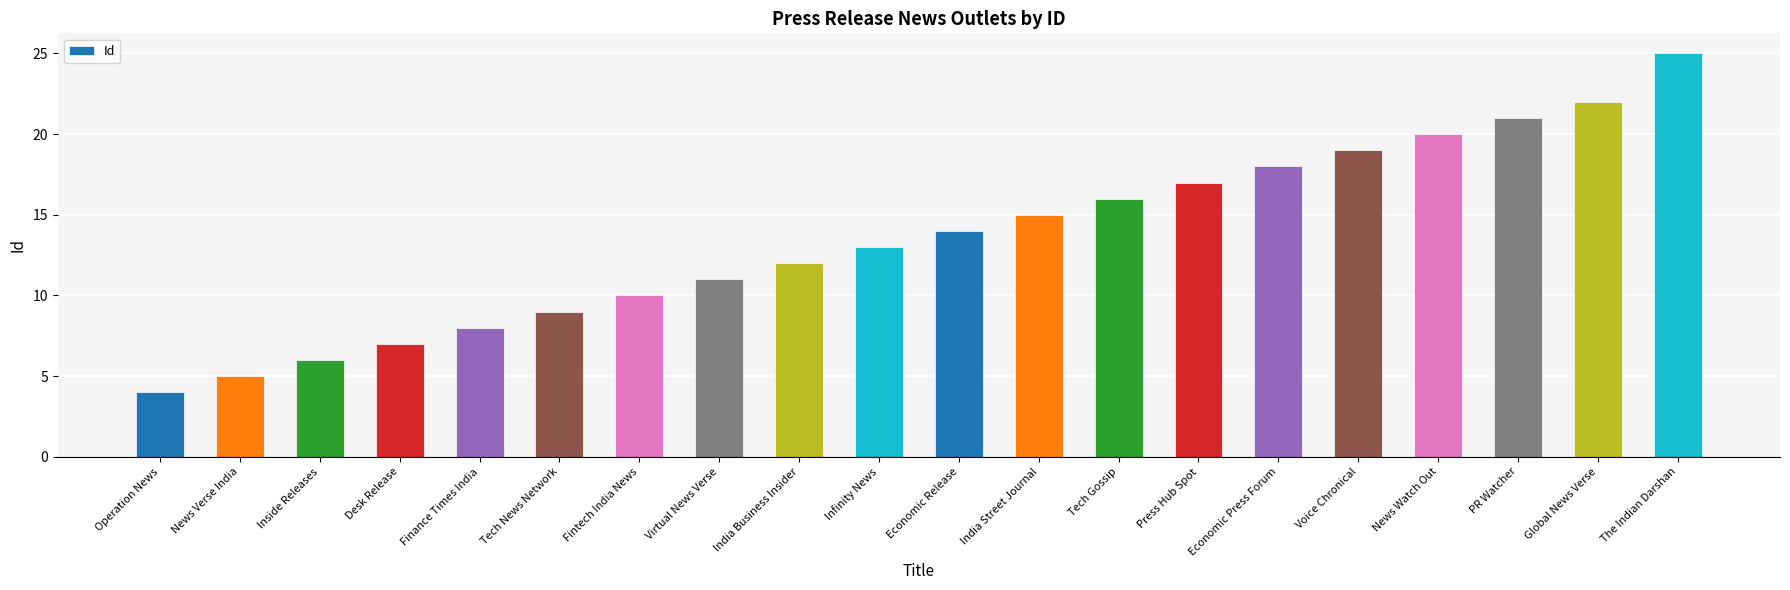

List the labels in order of value, largest first.

The Indian Darshan, Global News Verse, PR Watcher, News Watch Out, Voice Chronical, Economic Press Forum, Press Hub Spot, Tech Gossip, India Street Journal, Economic Release, Infinity News, India Business Insider, Virtual News Verse, Fintech India News, Tech News Network, Finance Times India, Desk Release, Inside Releases, News Verse India, Operation News